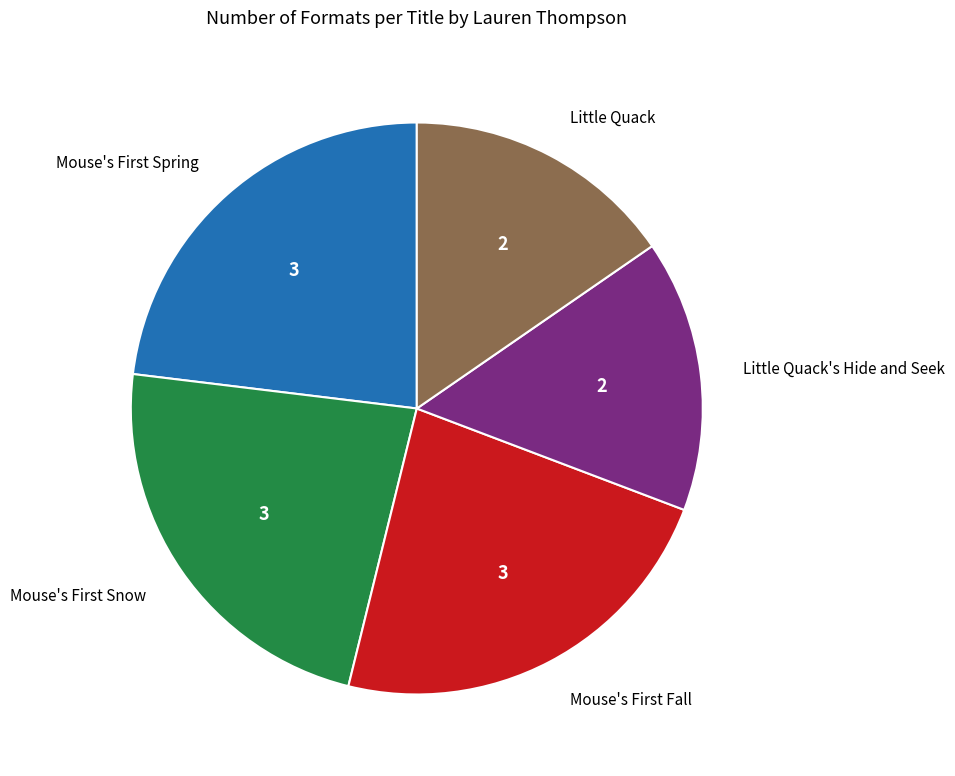

Do Little Quack's Hide and Seek and Little Quack together represent more than half of the pie?

No